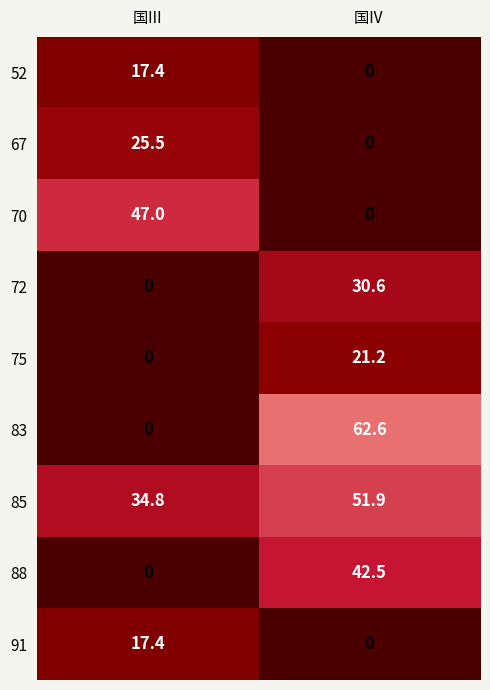

At which category does the chart reach its minimum across all series?

国Ⅳ